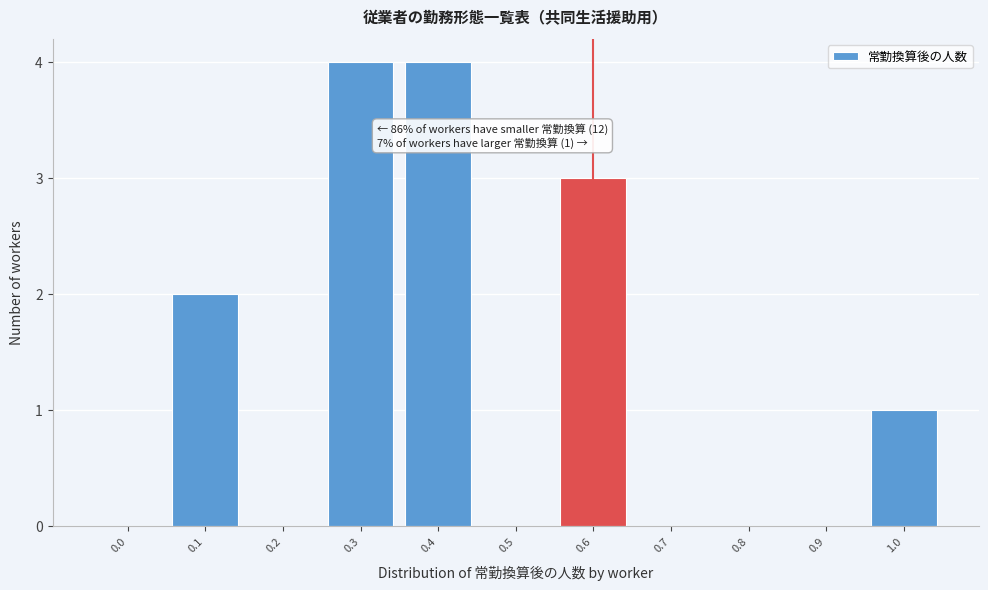

Reading left to right, what are all the values shown in this chart?

0.0=0	0.1=2	0.2=0	0.3=4	0.4=4	0.5=0	0.6=3	0.7=0	0.8=0	0.9=0	1.0=1